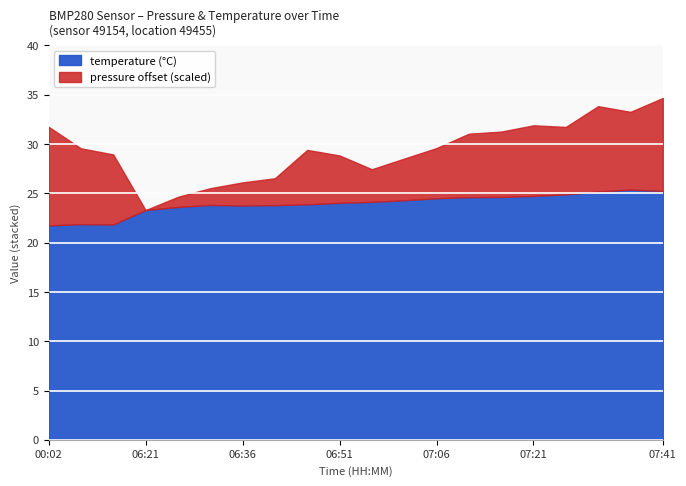

The value of temperature at 06:36 is 5.8. True or false?

False